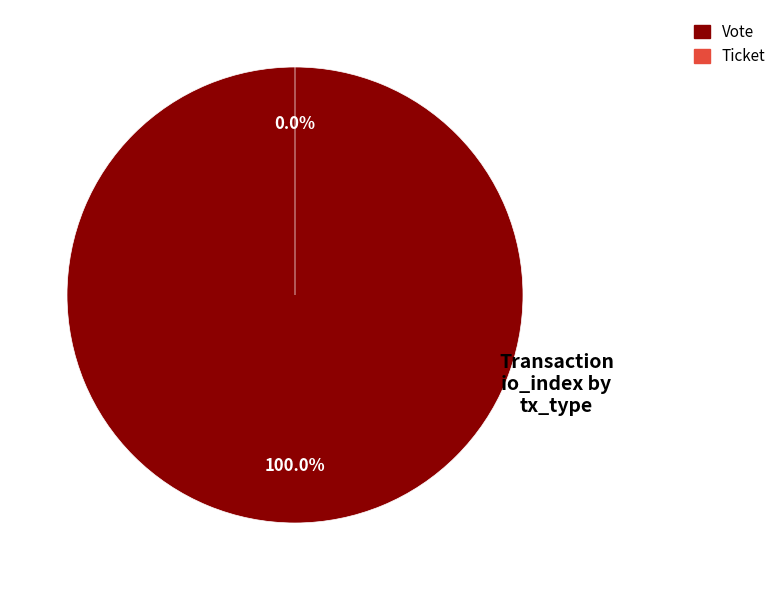

Is there any slice that represents more than half of the pie?

Yes